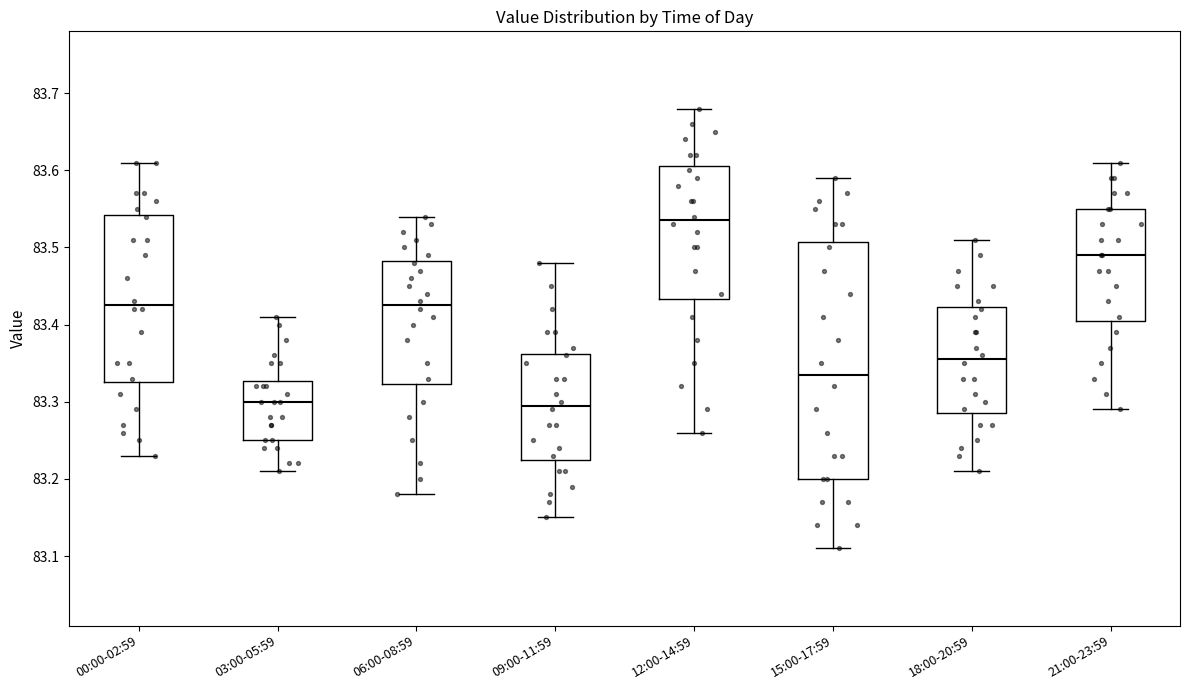

Comparing the boxes themselves (not the whiskers), which one is the tallest?

15:00-17:59